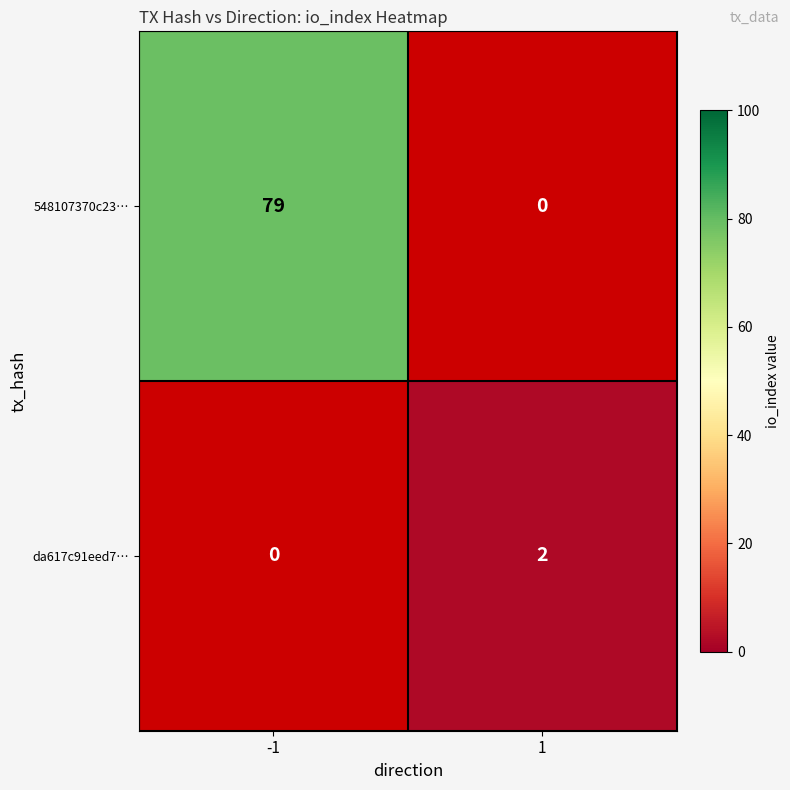

Where is 548107370c23… nearest to the value 39?

1